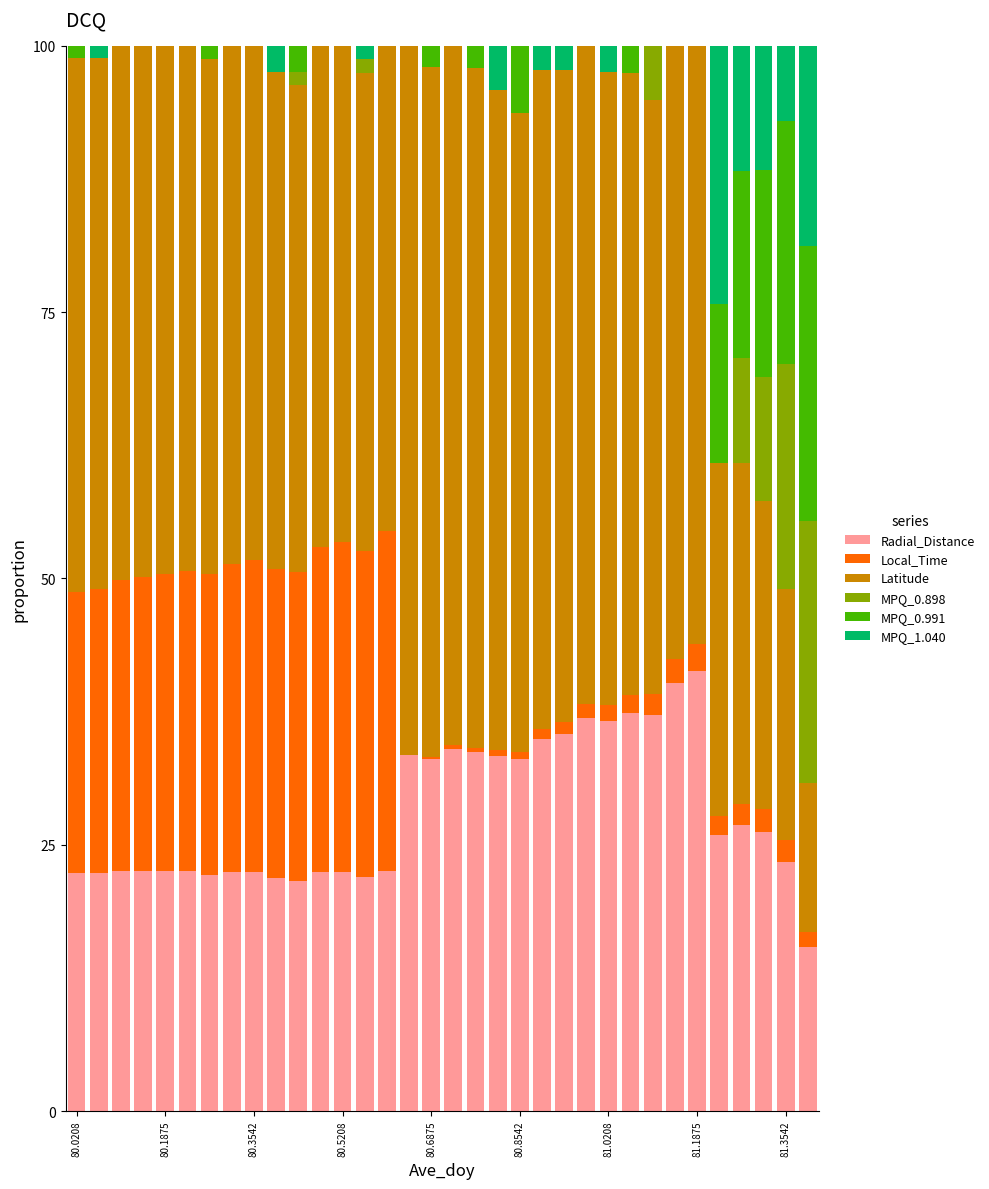

Does the chart contain stacked bars?

Yes